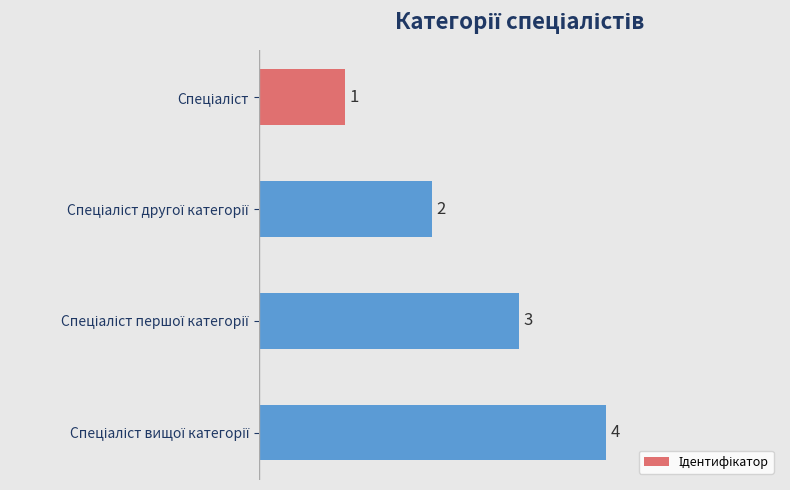

Count the values in the range 2 to 4.

3